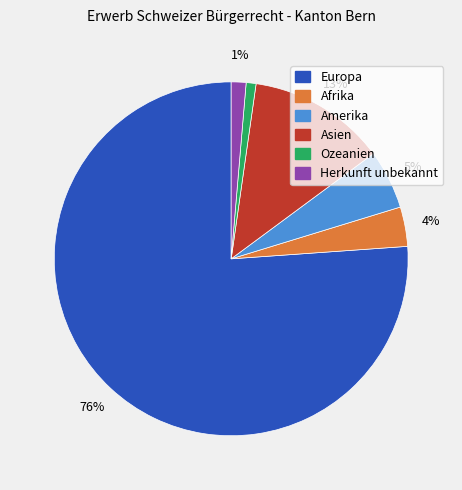

Is there any slice that represents more than half of the pie?

Yes